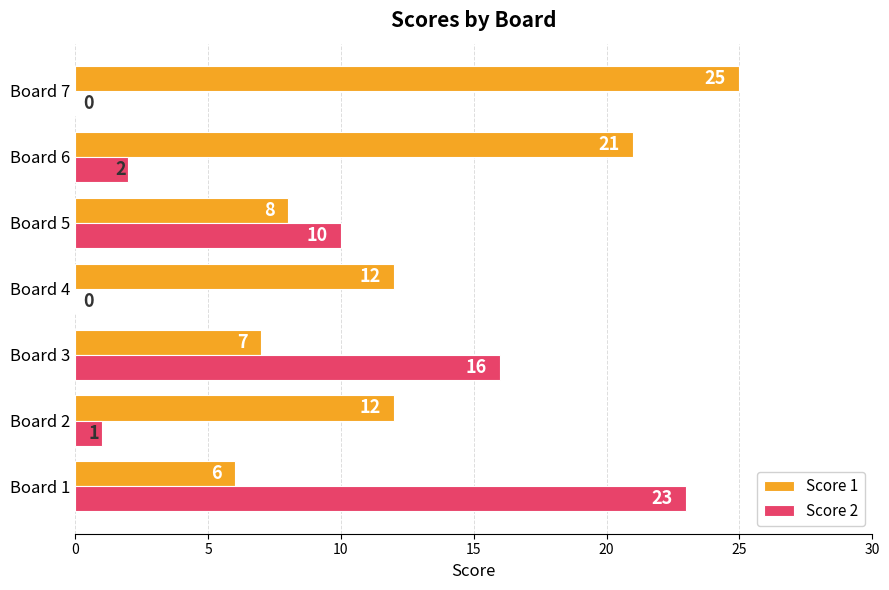

What are all the series names shown in the legend?

Score 1, Score 2